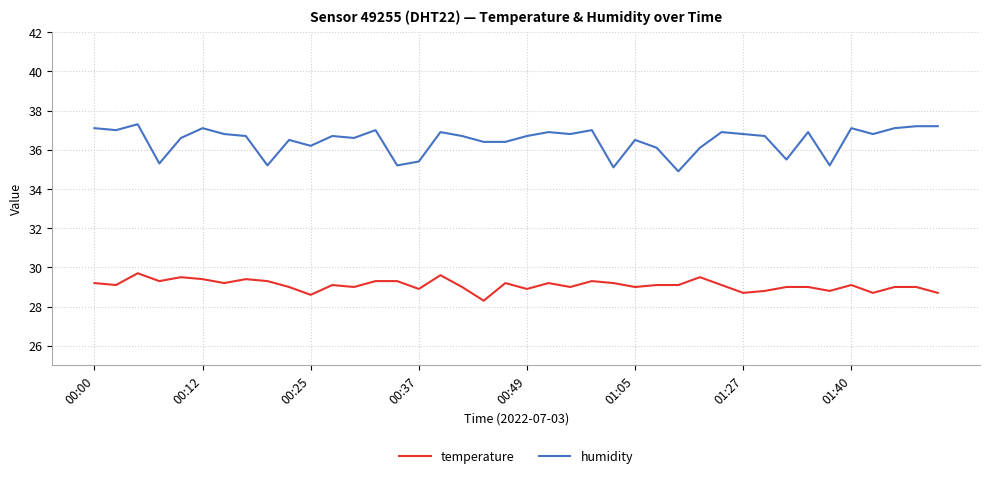

Which series has the widest spread of values?

humidity